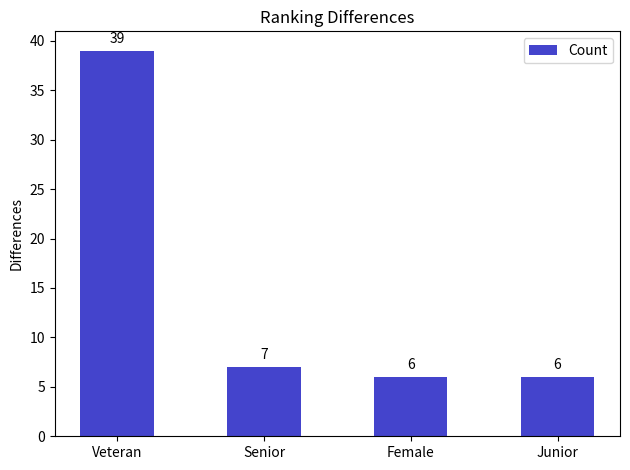

What is the sum of all values?

58